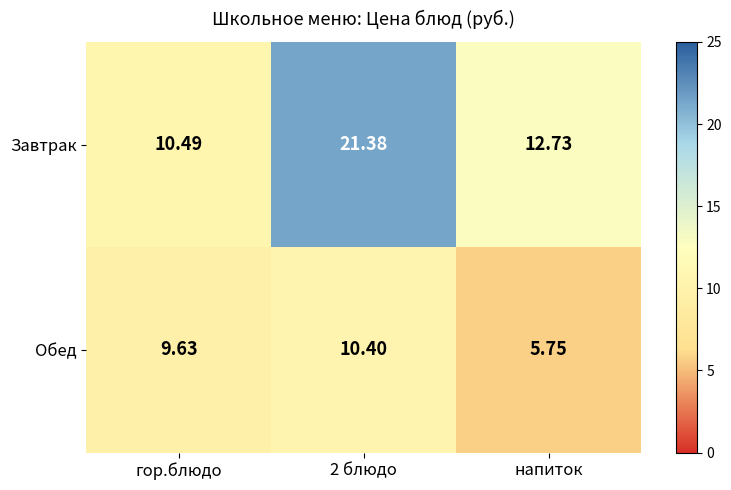

At which label does Обед first exceed 9?

гор.блюдо